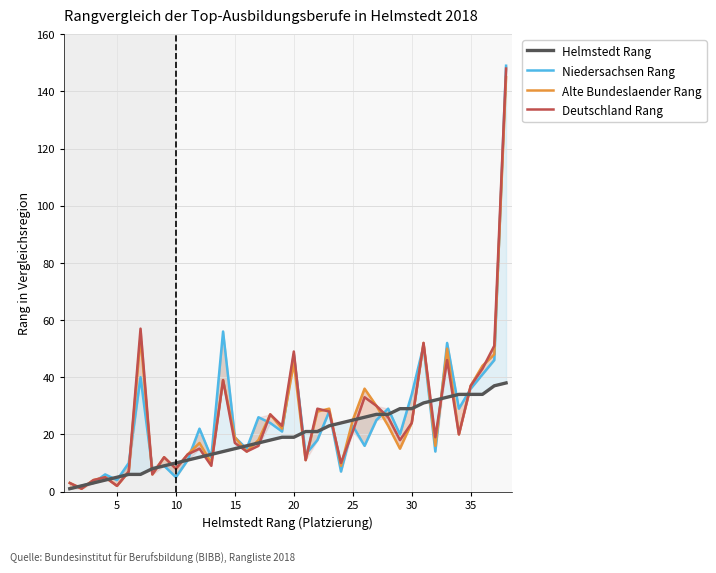

Is the value of Helmstedt Rang at 34 greater than the value of Niedersachsen Rang at 27?

Yes